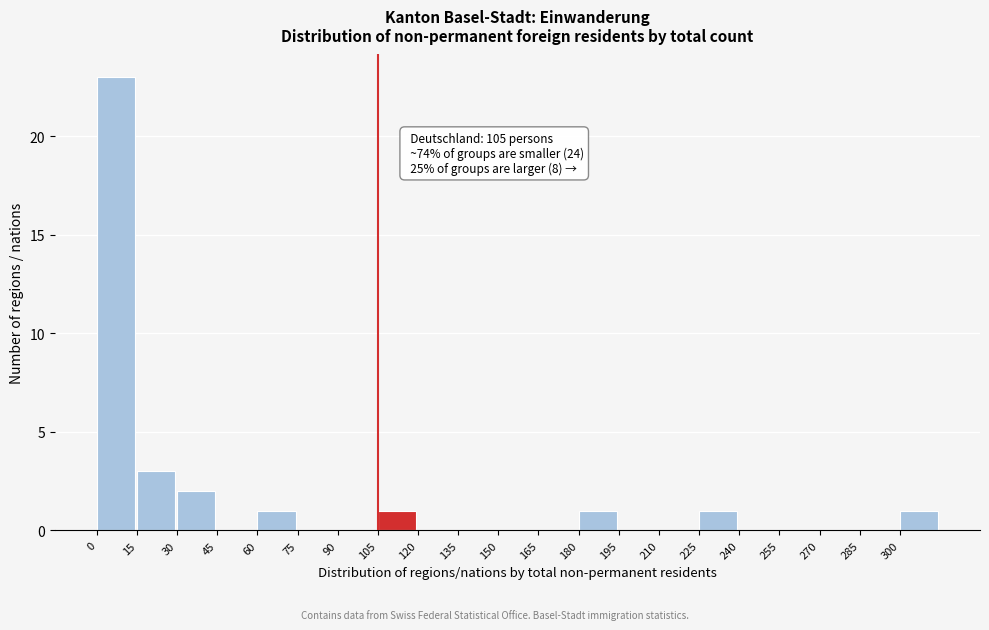

Over which range of the x-axis is the bar tallest?

0 to 15